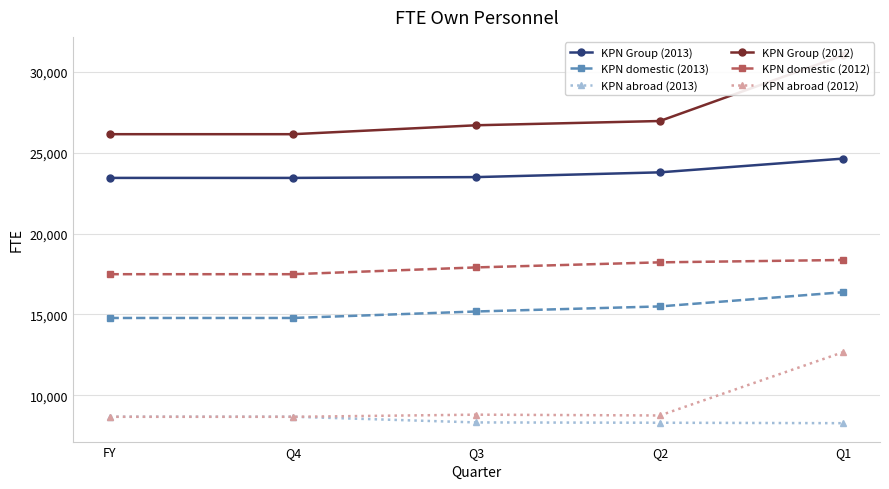

What are all the series names shown in the legend?

KPN Group (2013), KPN domestic (2013), KPN abroad (2013), KPN Group (2012), KPN domestic (2012), KPN abroad (2012)